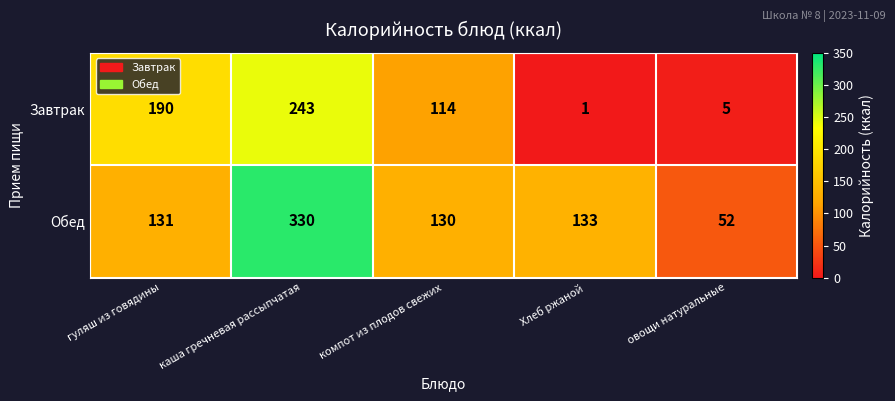

What is the greatest value displayed?

330